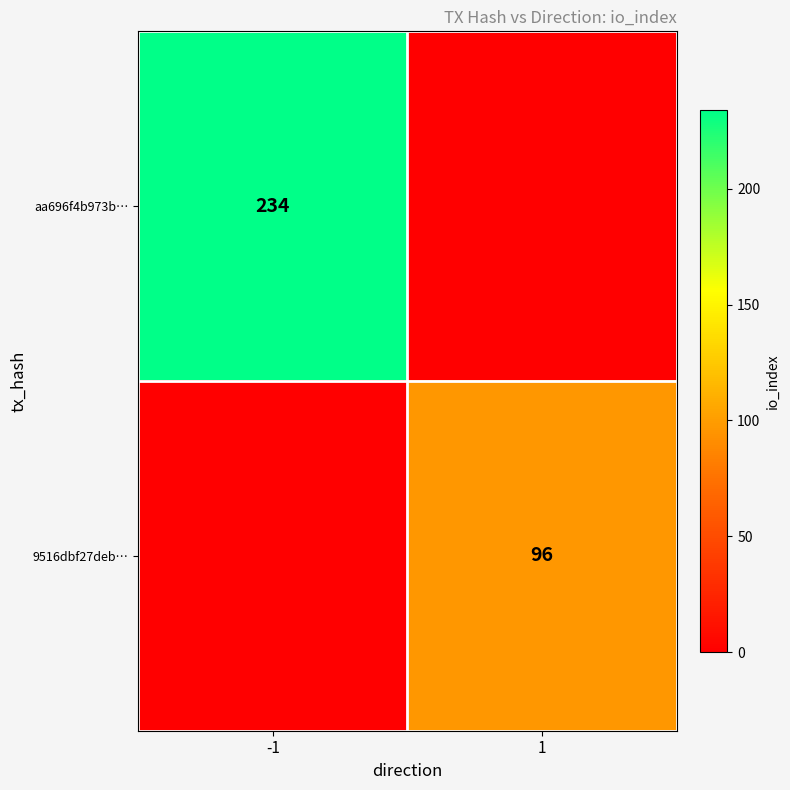

Is the value of aa696f4b973b… at -1 greater than the value of 9516dbf27deb… at 1?

Yes